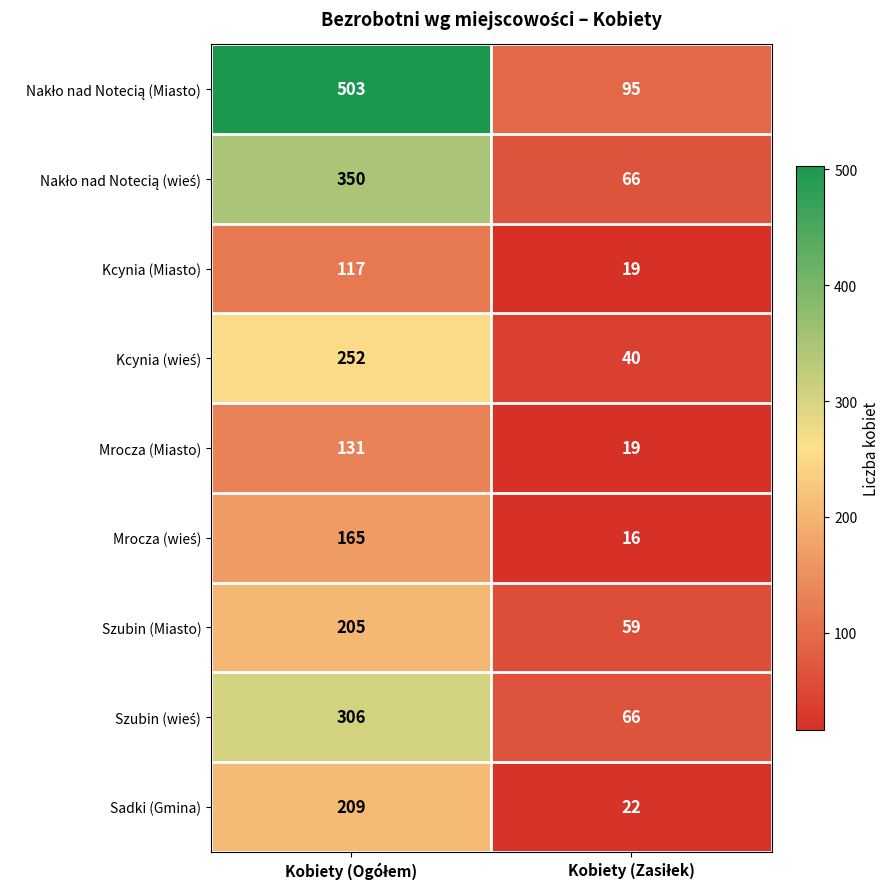

How many data points in Kcynia (Miasto) are less than 117?

1